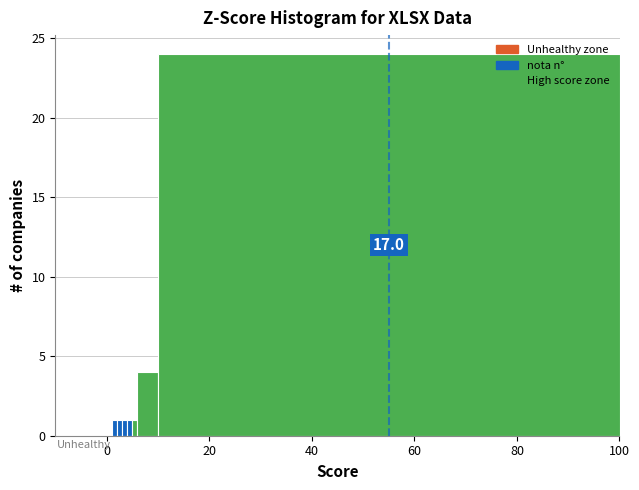

Read against the x-axis, roughly where is the centre of the tallest bar?

56